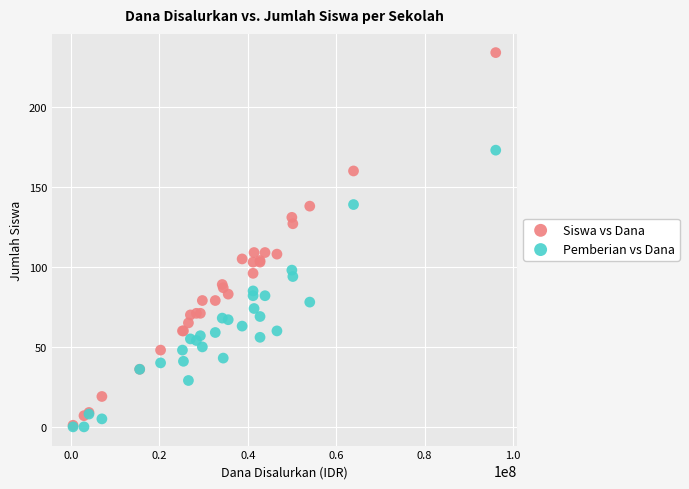

Which series has the widest spread of Y values?

Siswa vs Dana